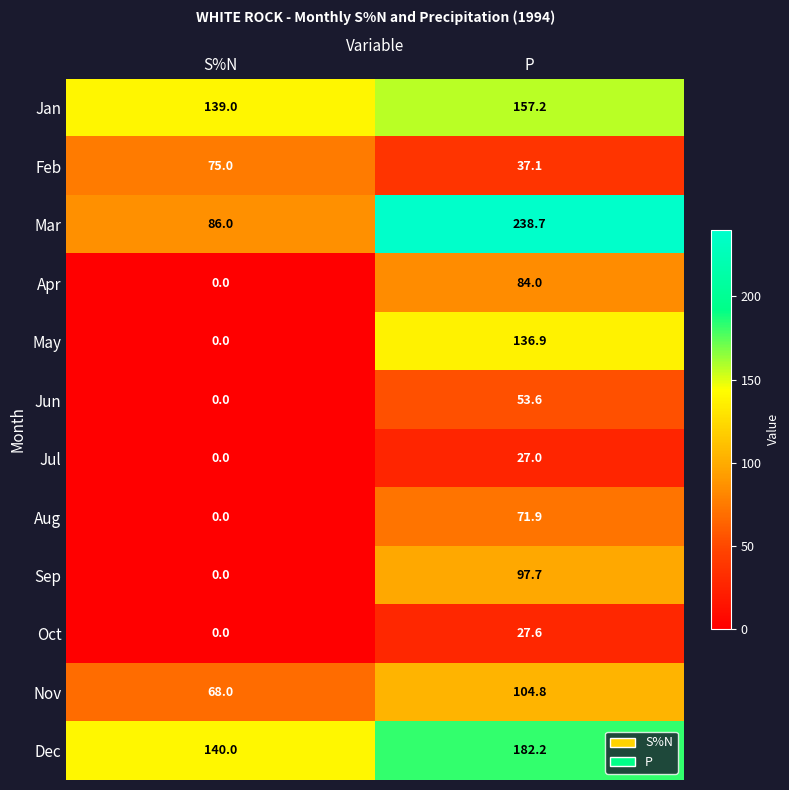

How many values in the Oct series are below 27?

1